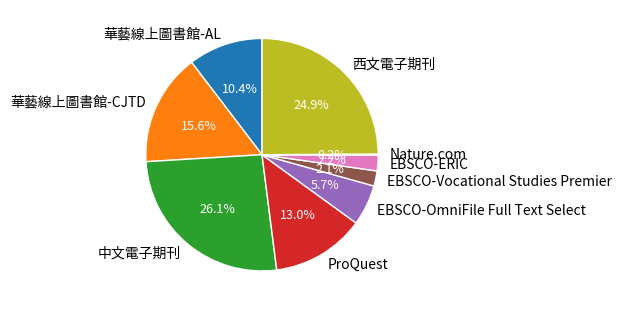

Which has a higher value, 華藝線上圖書館-AL or 中文電子期刊?

中文電子期刊